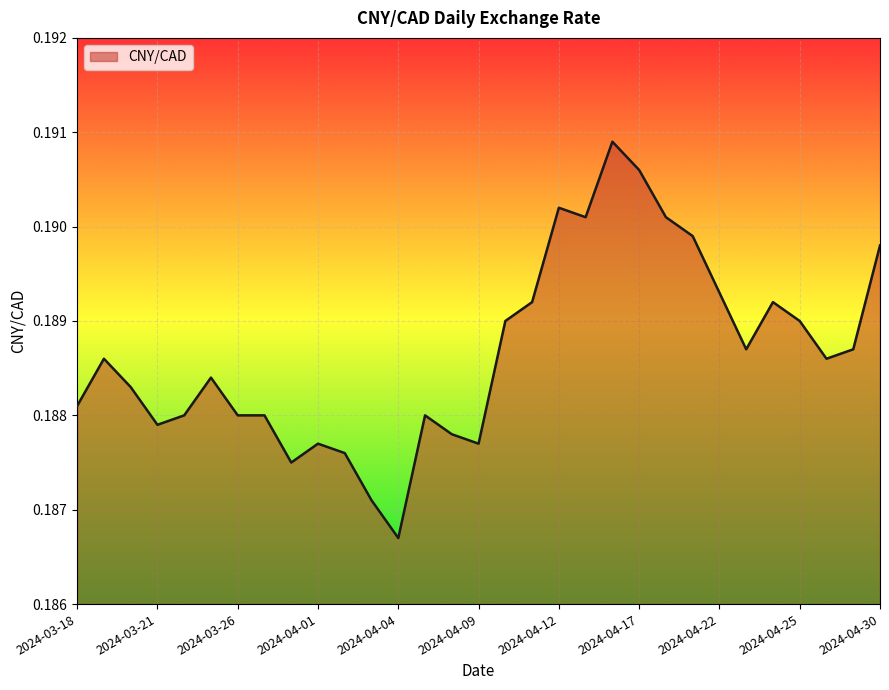

List the labels in order of value, smallest first.

2024-04-04, 2024-04-03, 2024-03-28, 2024-04-02, 2024-04-01, 2024-04-09, 2024-04-08, 2024-03-21, 2024-03-22, 2024-03-26, 2024-03-27, 2024-04-05, 2024-03-18, 2024-03-20, 2024-03-25, 2024-03-19, 2024-04-26, 2024-04-23, 2024-04-29, 2024-04-10, 2024-04-25, 2024-04-11, 2024-04-24, 2024-04-22, 2024-04-30, 2024-04-19, 2024-04-15, 2024-04-18, 2024-04-12, 2024-04-17, 2024-04-16